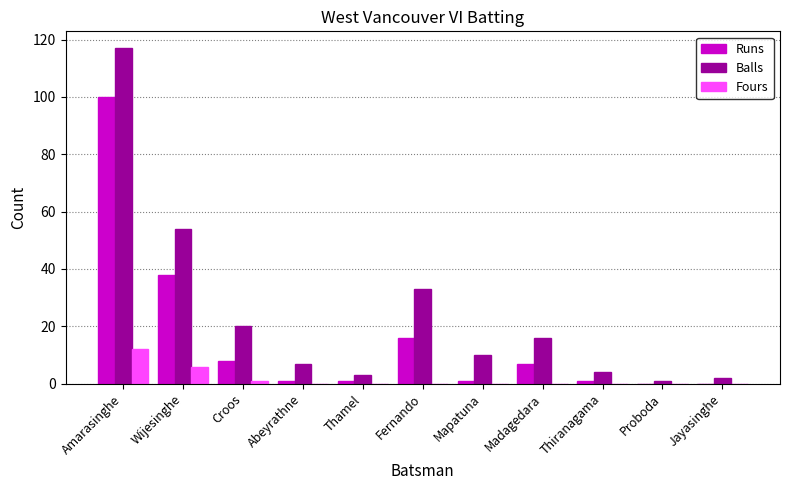

Which category has the highest value in the Runs series?

Amarasinghe